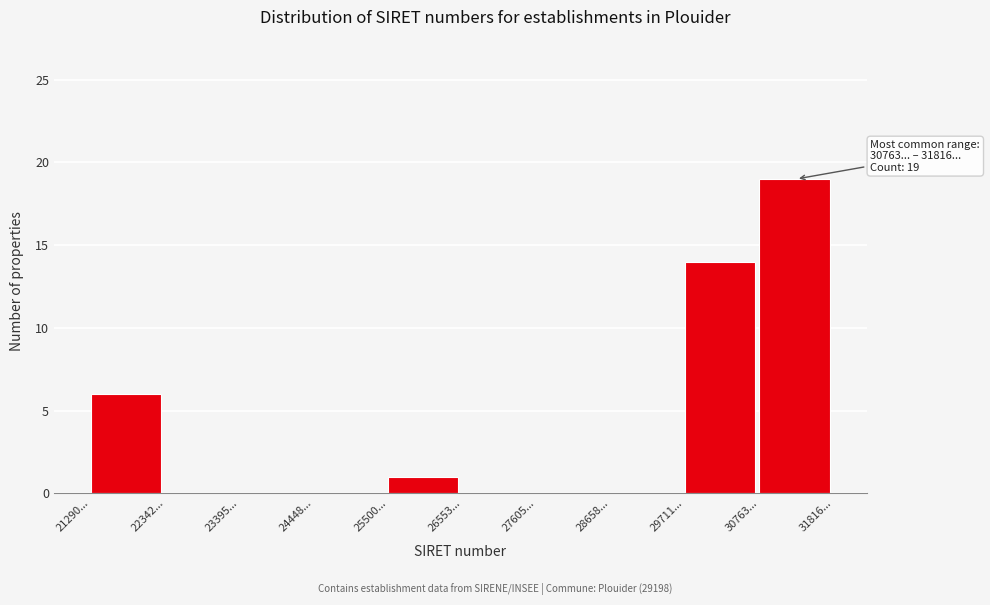

Reading left to right, list all the values displayed in this chart.

21290...=6	22342...=0	23395...=0	24448...=0	25500...=1	26553...=0	27605...=0	28658...=0	29711...=14	30763...=19